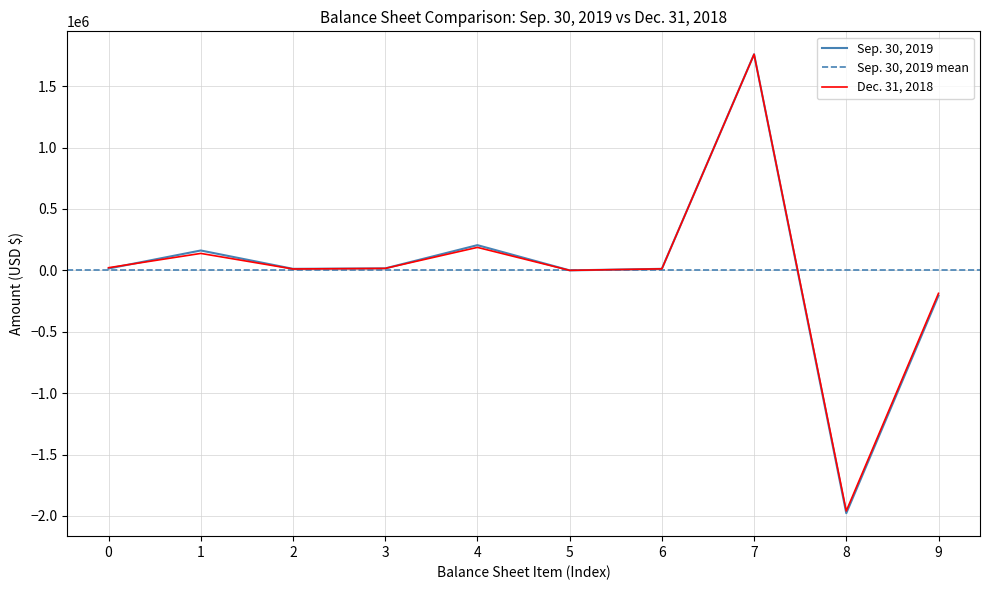

After their last crossing, which series has the higher values: Sep. 30, 2019 or Dec. 31, 2018?

Sep. 30, 2019